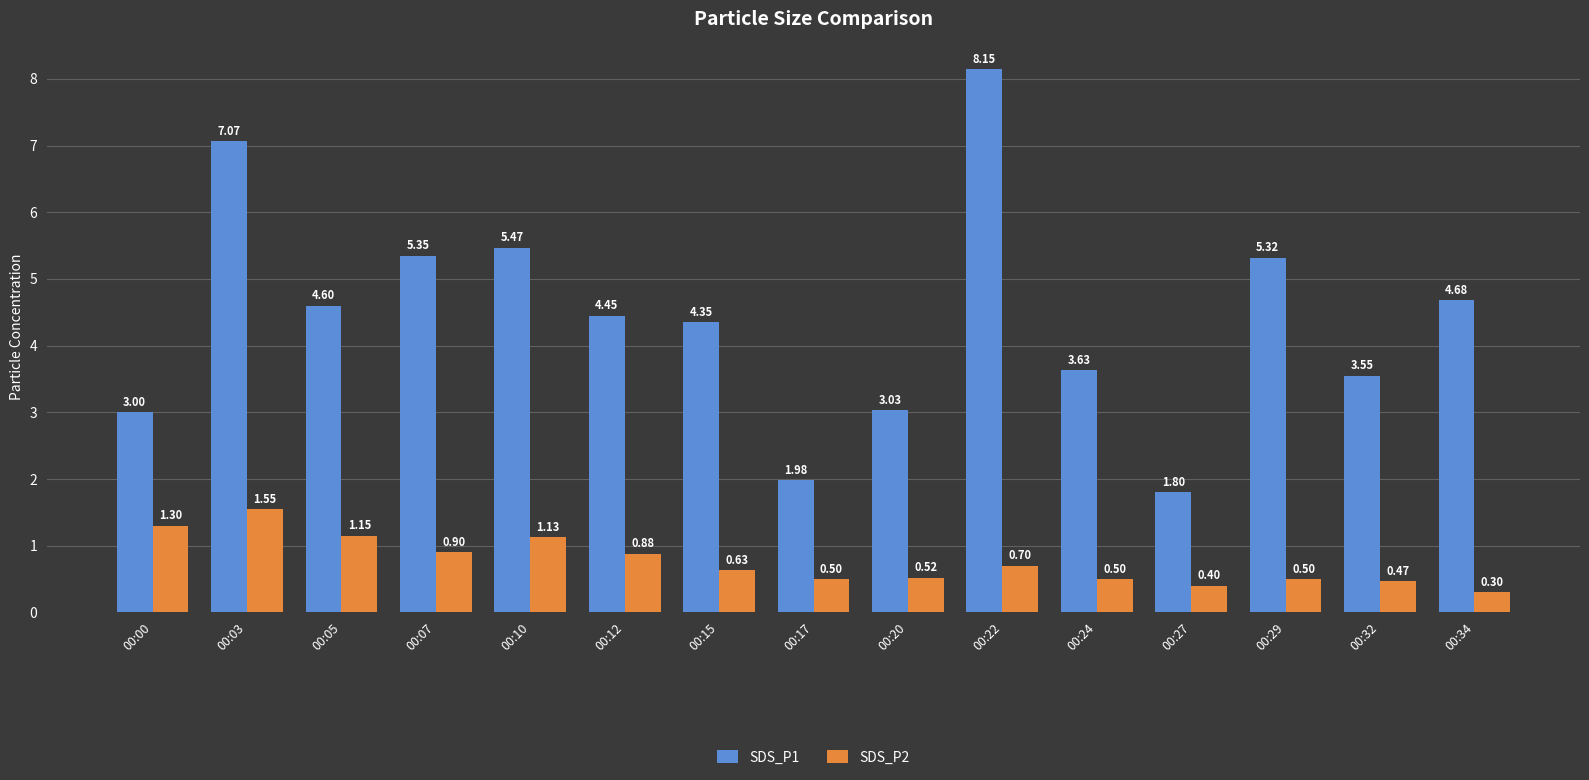

Between 00:12 and 00:34, which series saw the biggest shift?

SDS_P2